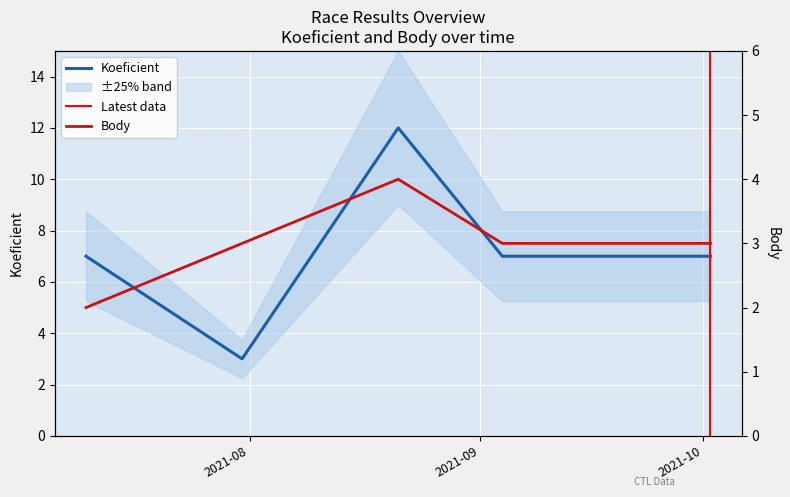

True or false: Koeficient has more than 2 interior local peaks.

False